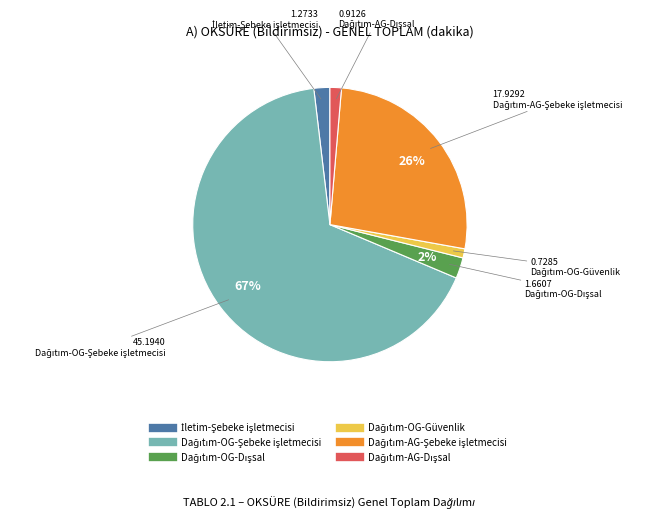

Does any single category account for the majority?

Yes